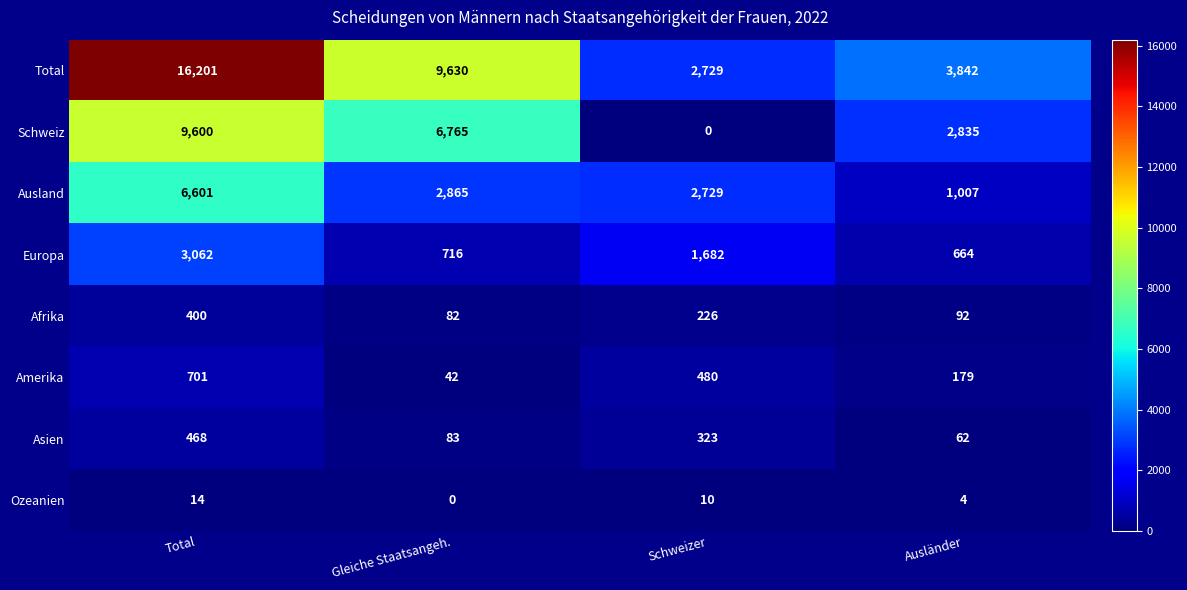

At which category is the sum across all series the highest?

Total